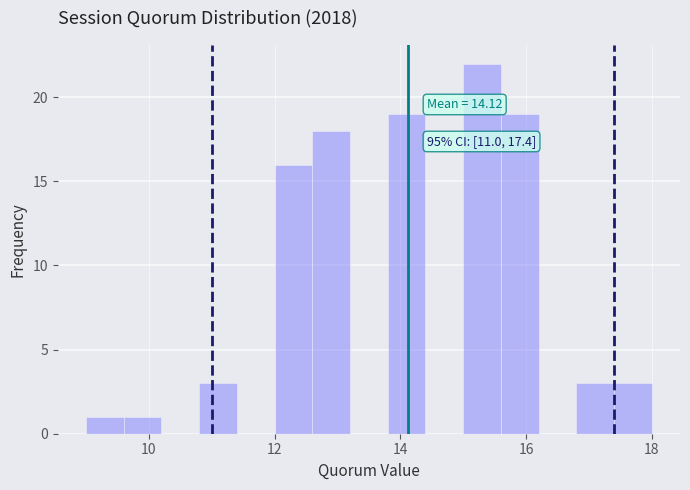

Around what value on the x-axis is the tallest bar? Give the approximate position of its centre, as read against the axis.

15.4